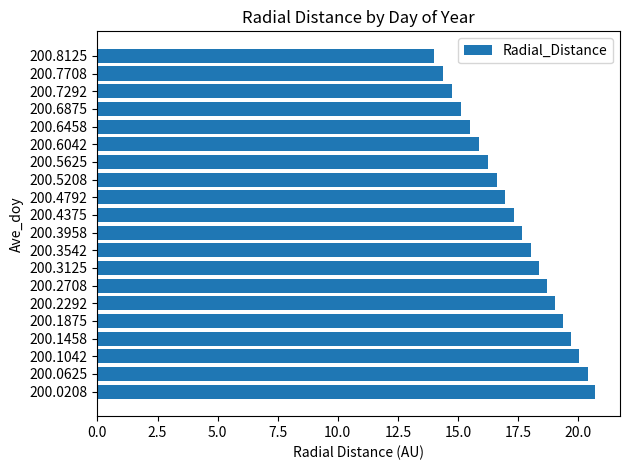

What is the change in value from 200.0625 to 200.1458?

-0.7